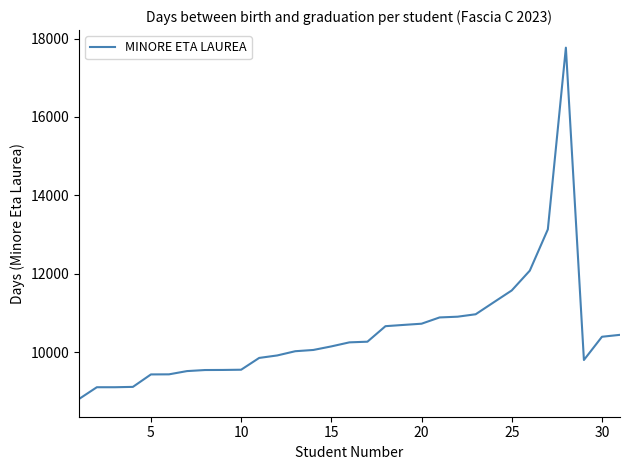

What is the minimum value shown in the chart?

8800